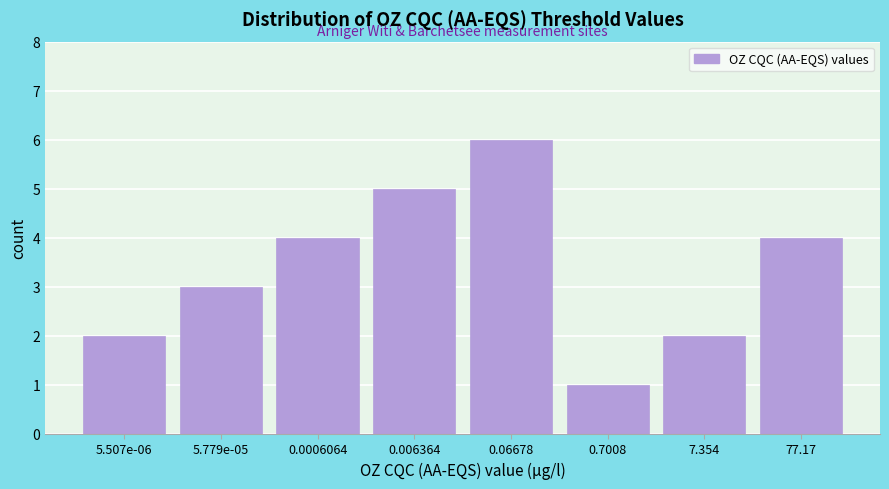

Reading left to right, transcribe all the data shown in this chart.

5.507e-06=2	5.779e-05=3	0.0006064=4	0.006364=5	0.06678=6	0.7008=1	7.354=2	77.17=4